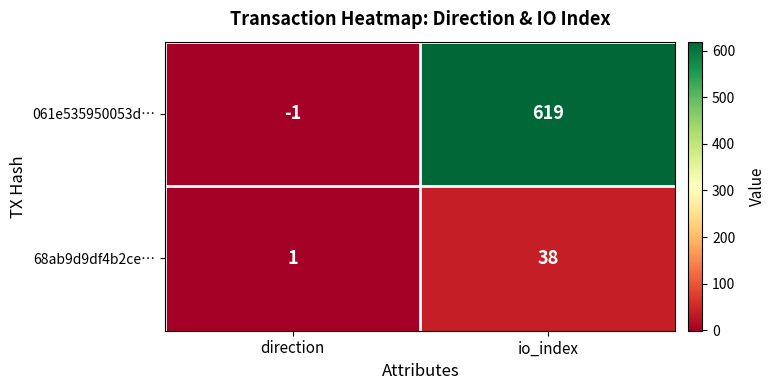

What is the sum of all 68ab9d9df4b2ce… values?

39